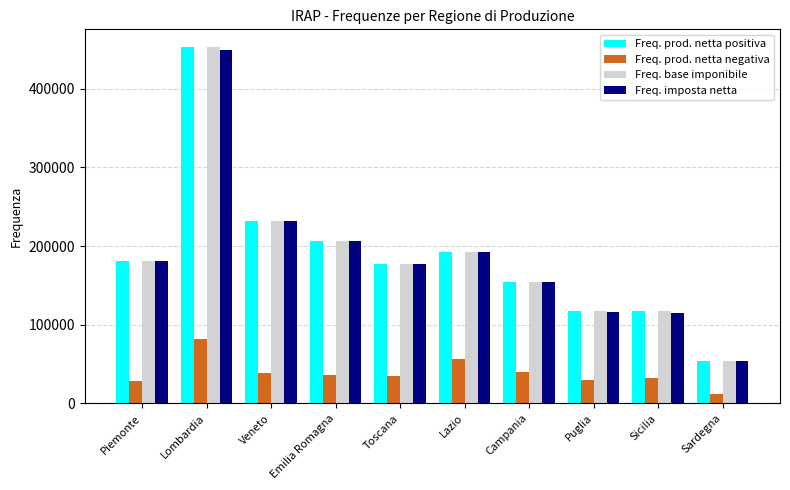

What is the minimum value shown in the chart?

11694